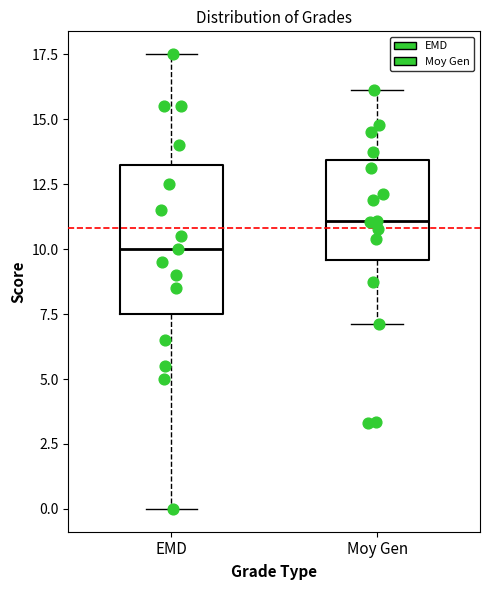

Which box's median line is the highest?

Moy Gen